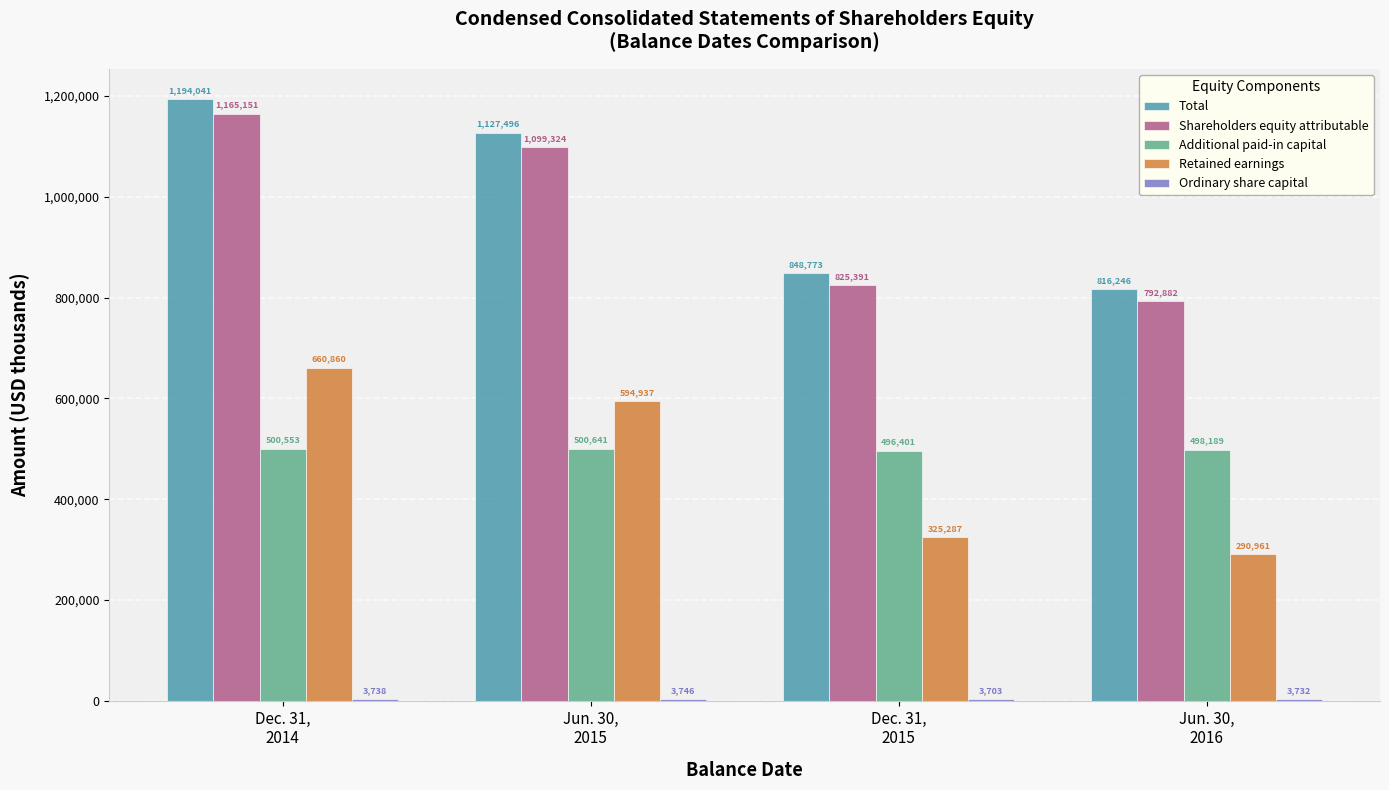

What is the approximate value of Retained earnings at Jun. 30,
2016, to the nearest 100?

291000